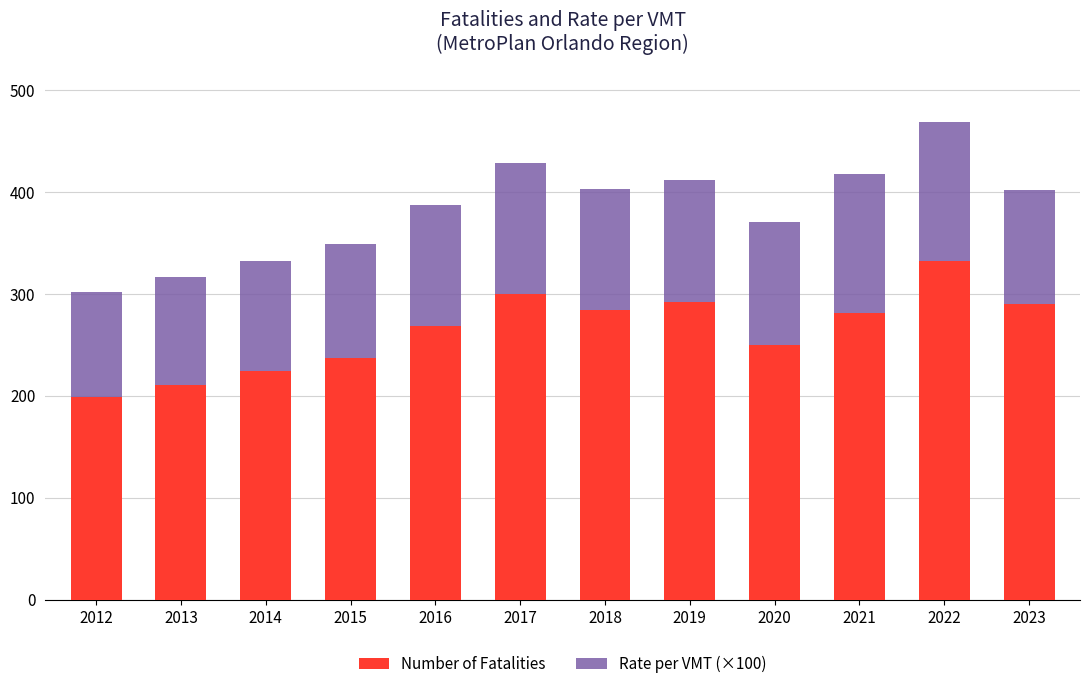

What is the sum of all Number of Fatalities values?

3167.0